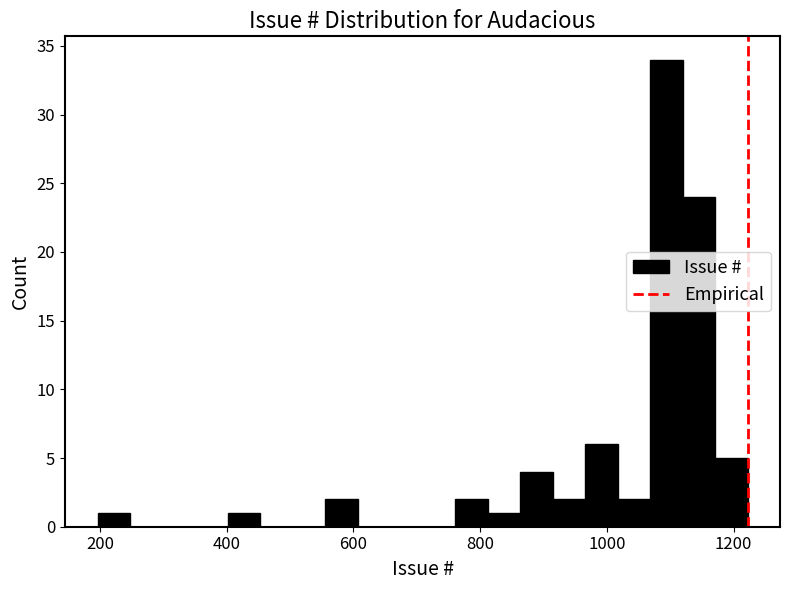

Around what value on the x-axis is the tallest bar? Give the approximate position of its centre, as read against the axis.

1100